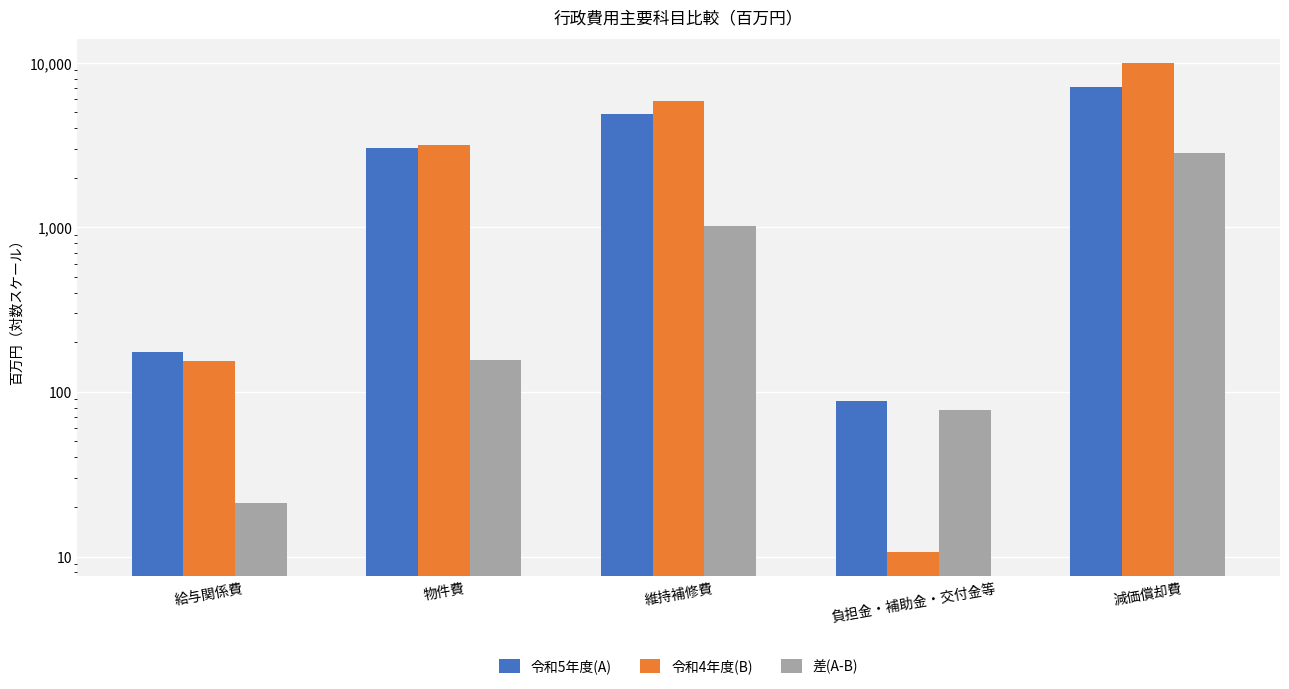

Rank the series by their average value, from highest to lowest.

令和4年度(B), 令和5年度(A), 差(A-B)